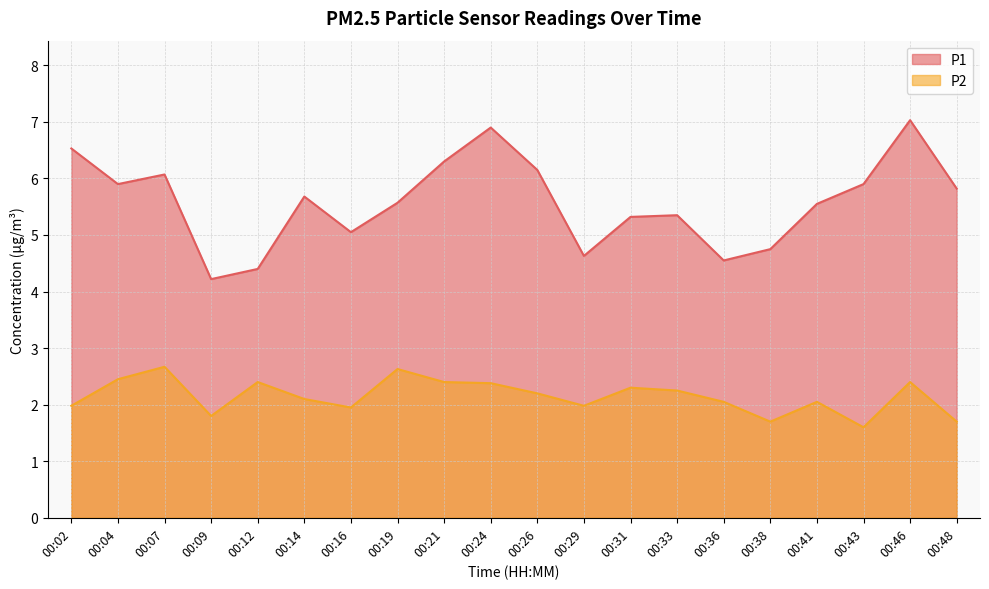

Between 00:26 and 00:43, which series saw the biggest shift?

P2